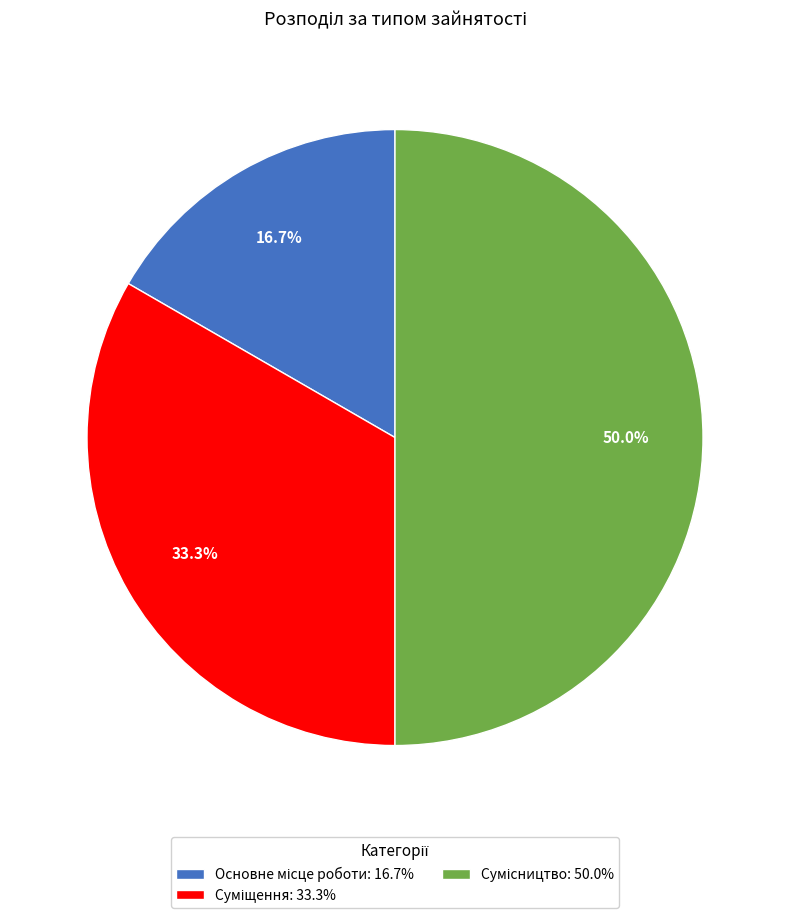

How many segments does this pie chart have?

3